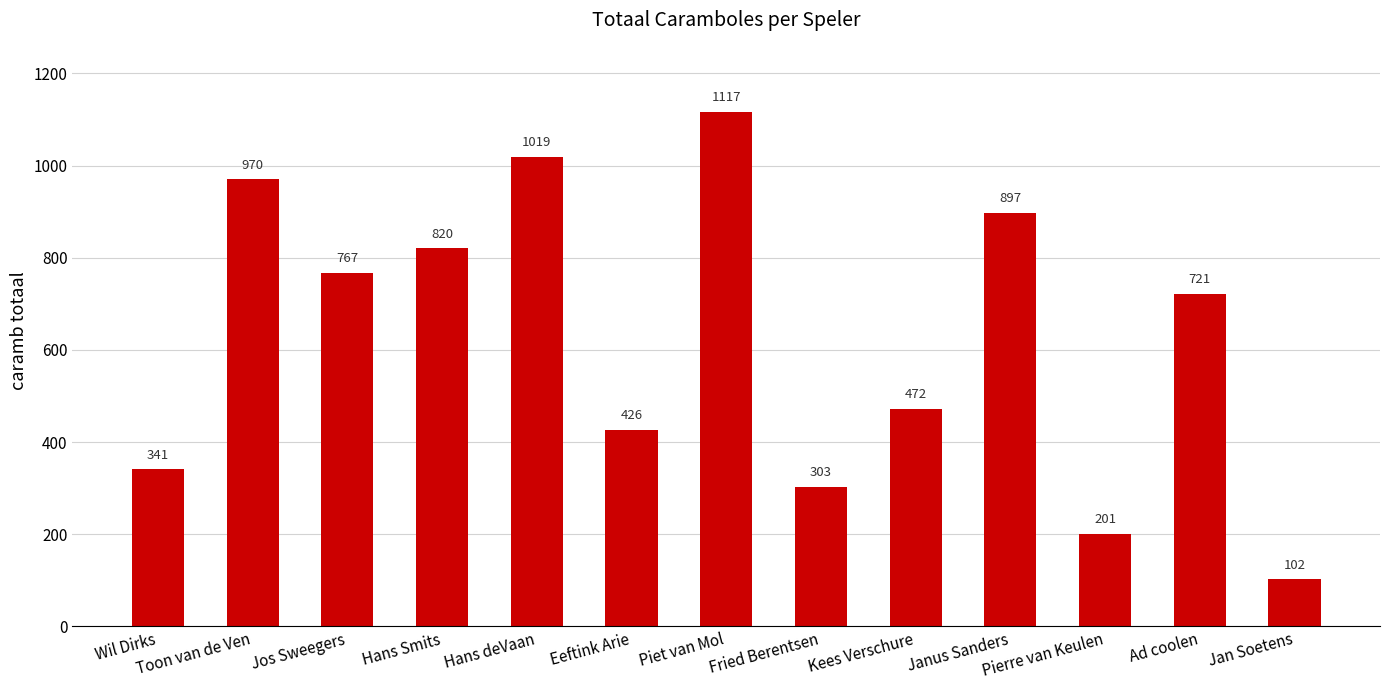

Which has a higher value, Janus Sanders or Toon van de Ven?

Toon van de Ven